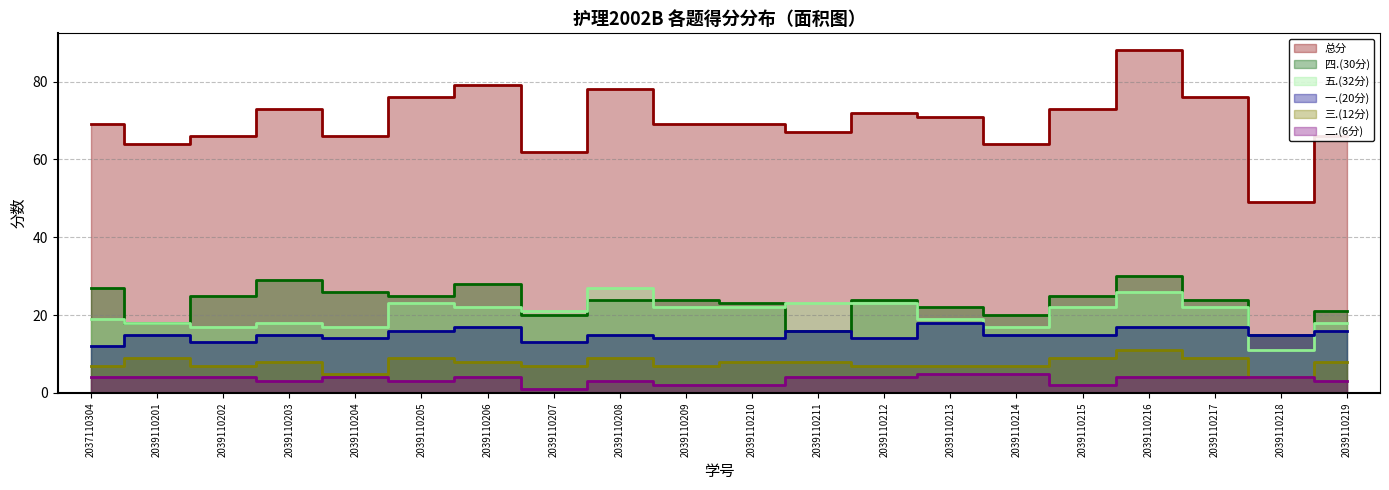

Is it true that 三.(12分) equals 7 at 2039110214?

True